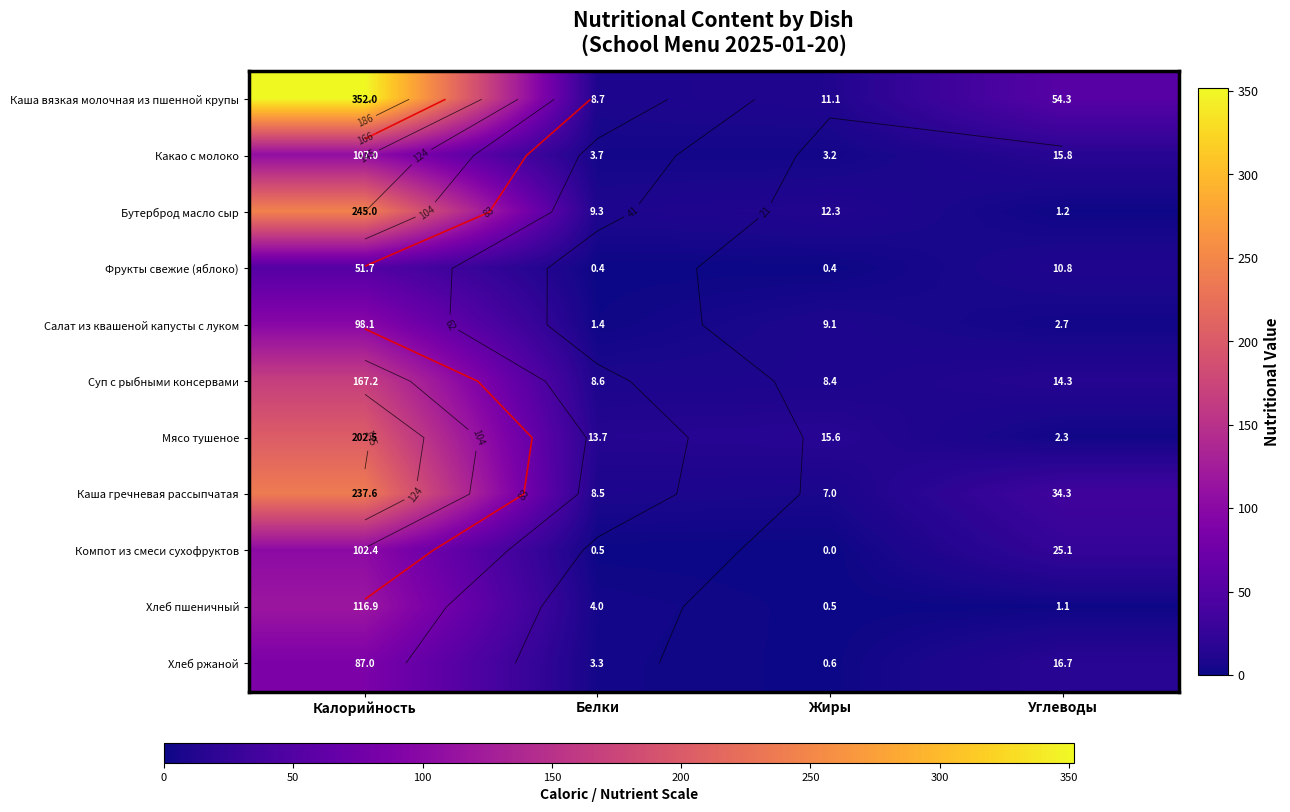

Count the number of data series in this chart.

11